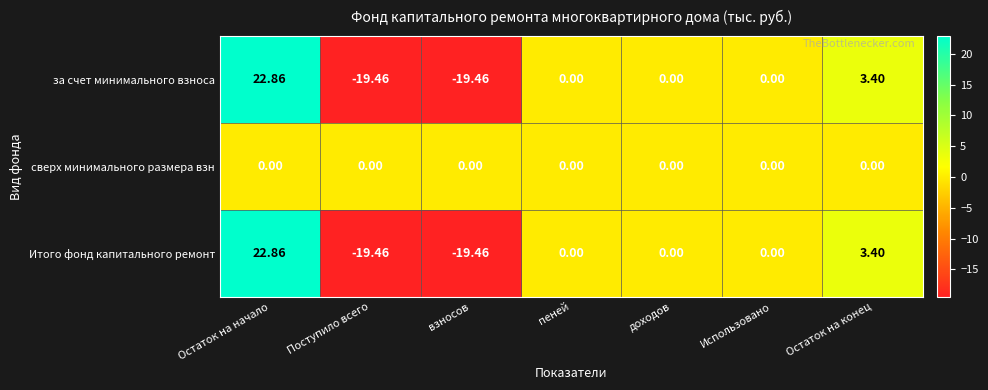

Is the value of Итого фонд капитального ремонт at взносов greater than the value of сверх минимального размера взн at Остаток на конец?

No